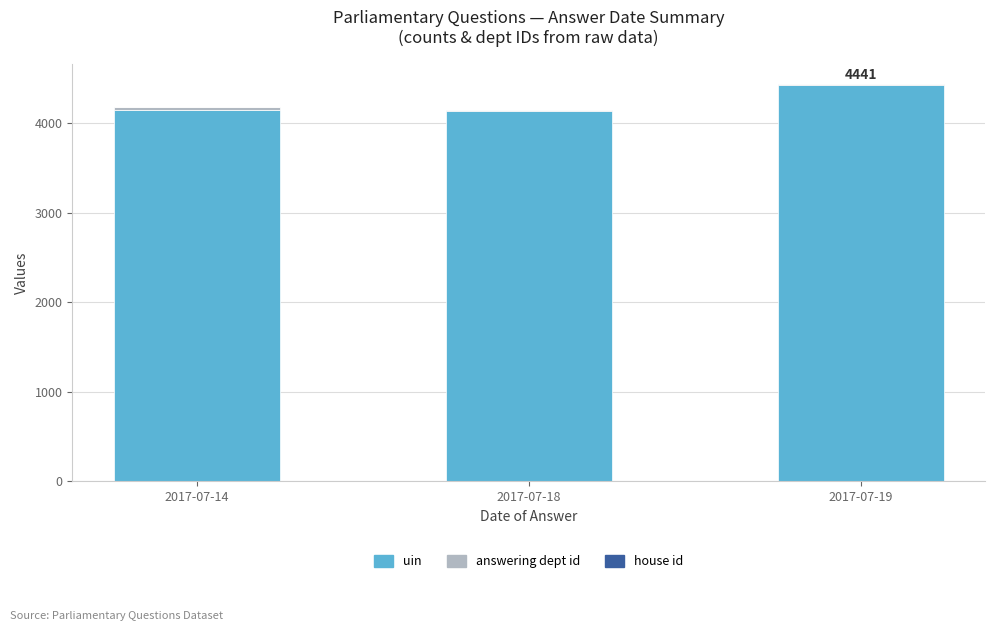

What is the maximum value for uin?

4423